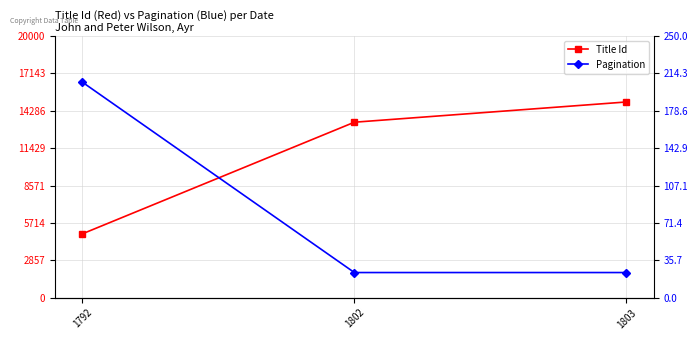

At how many categories does at least one series exceed 2043?

3